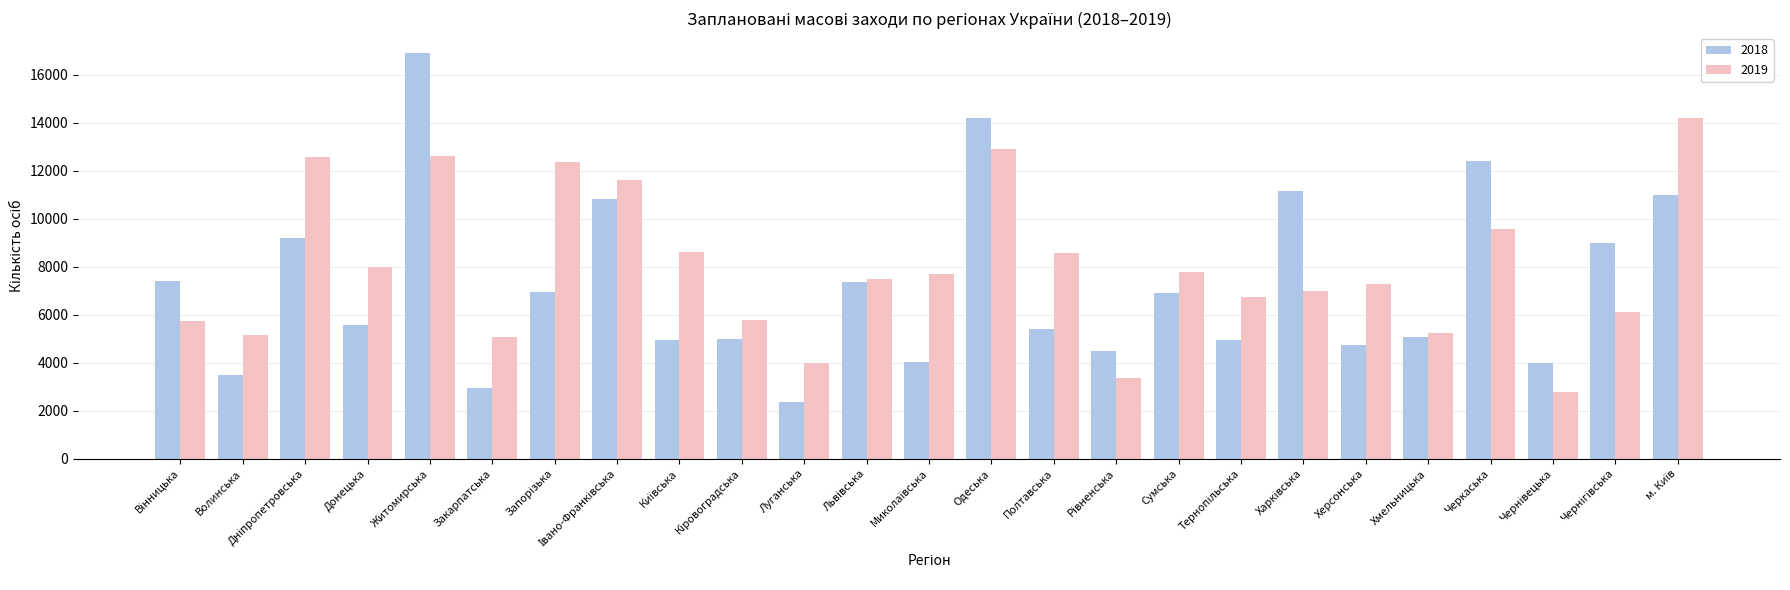

Rank the series by their maximum value, from highest to lowest.

2018, 2019